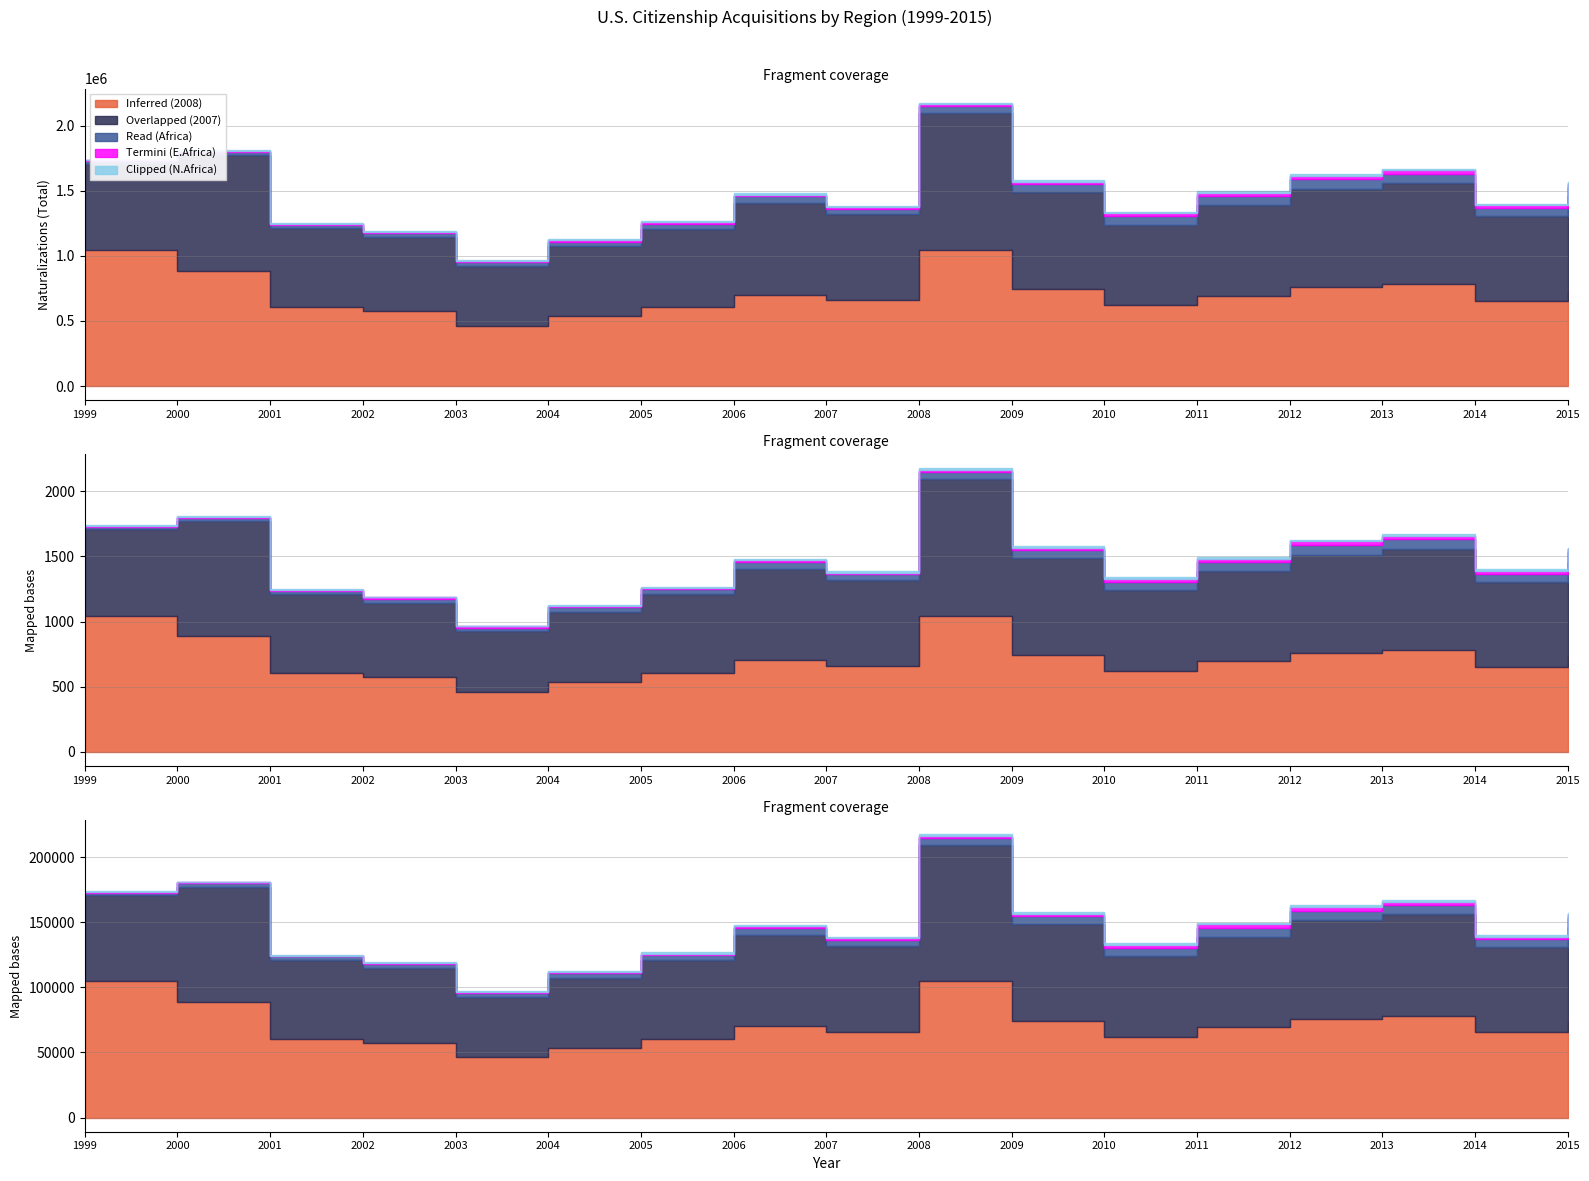

Where is the first local minimum for Inferred (2008)?

2003